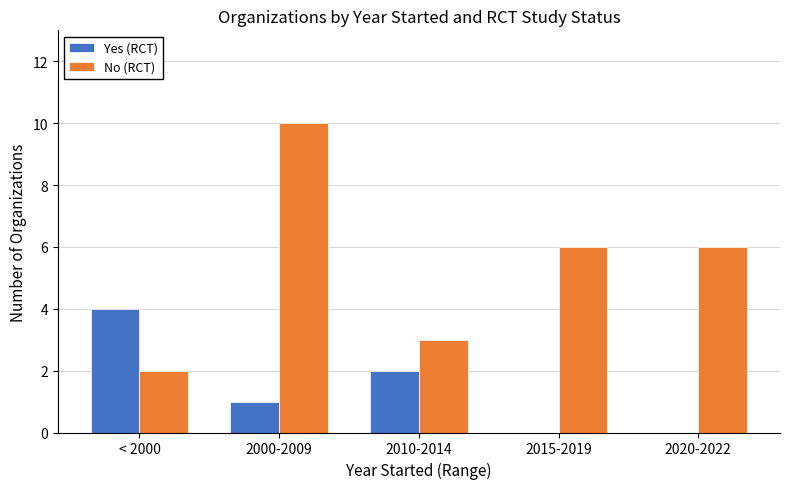

What is the total value across all series at 2015-2019?

6